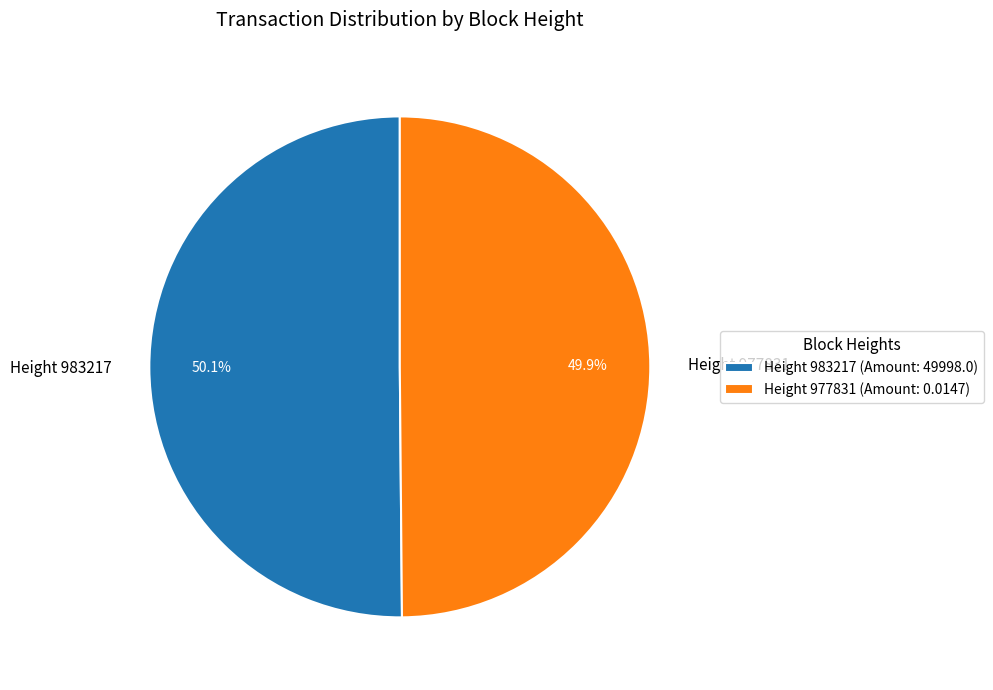

Count the number of slices in the pie.

2